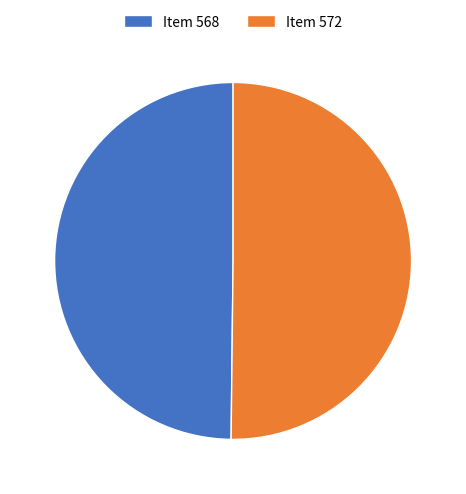

How many slices are in this pie chart?

2